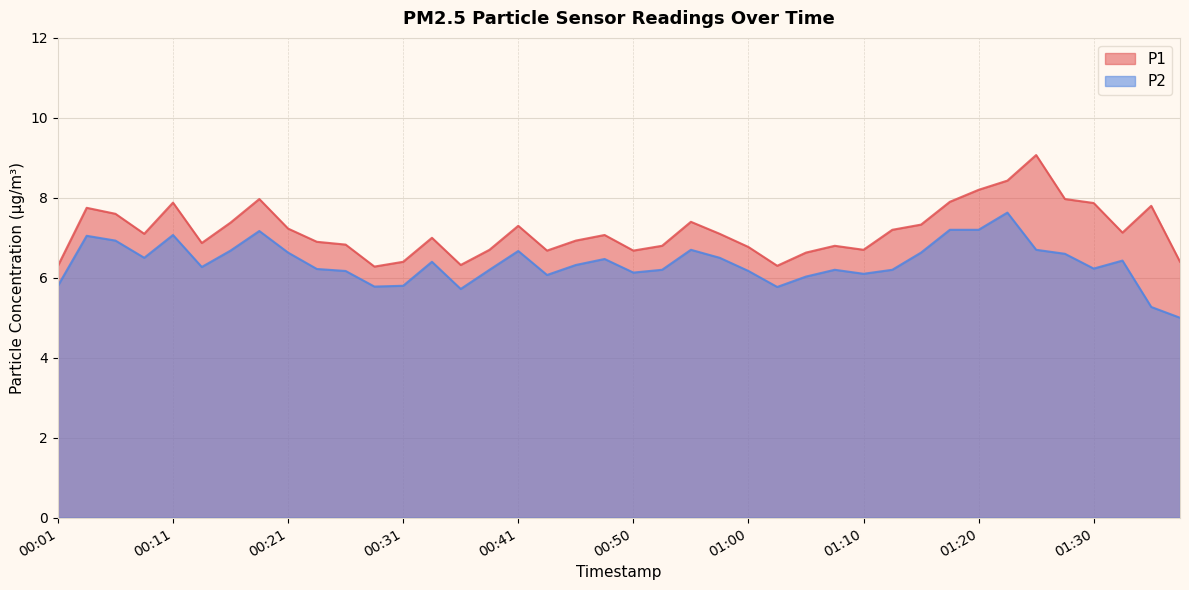

Reading left to right, what are all the values shown in this chart?

P1: 00:01=6.3	00:04=7.8	00:06=7.6	00:08=7.1	00:11=7.9	00:13=6.9	00:16=7.4	00:18=8.0	00:21=7.2	00:23=6.9	00:26=6.8	00:28=6.3	00:31=6.4	00:33=7.0	00:36=6.3	00:38=6.7	00:41=7.3	00:43=6.7	00:45=6.9	00:48=7.1	00:50=6.7	00:53=6.8	00:55=7.4	00:58=7.1	01:00=6.8	01:03=6.3	01:05=6.6	01:08=6.8	01:10=6.7	01:13=7.2	01:15=7.3	01:18=7.9	01:20=8.2	01:22=8.4	01:25=9.1	01:27=8.0	01:30=7.9	01:32=7.1	01:35=7.8	01:37=6.4
P2: 00:01=5.8	00:04=7.0	00:06=6.9	00:08=6.5	00:11=7.1	00:13=6.3	00:16=6.7	00:18=7.2	00:21=6.6	00:23=6.2	00:26=6.2	00:28=5.8	00:31=5.8	00:33=6.4	00:36=5.7	00:38=6.2	00:41=6.7	00:43=6.1	00:45=6.3	00:48=6.5	00:50=6.1	00:53=6.2	00:55=6.7	00:58=6.5	01:00=6.2	01:03=5.8	01:05=6.0	01:08=6.2	01:10=6.1	01:13=6.2	01:15=6.6	01:18=7.2	01:20=7.2	01:22=7.6	01:25=6.7	01:27=6.6	01:30=6.2	01:32=6.4	01:35=5.3	01:37=5.0